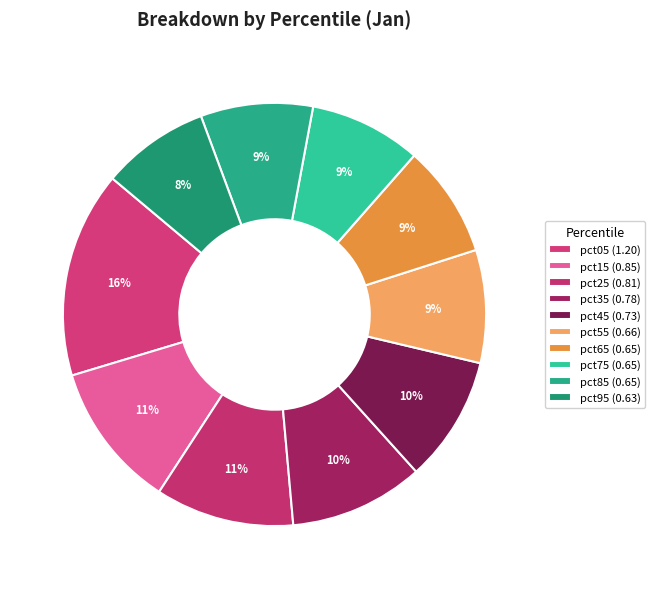

To the nearest percent, what is the difference between the largest and smallest slice percentages?

8%